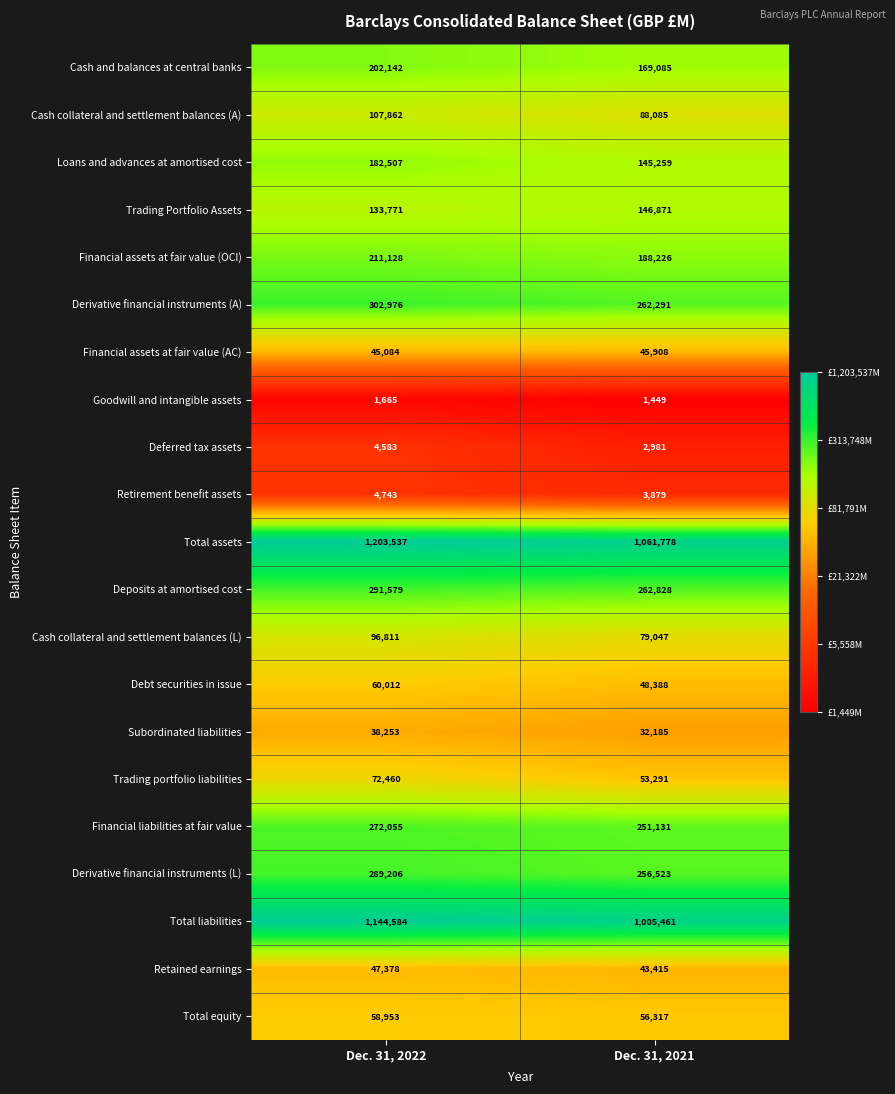

What is the difference between the highest and lowest values at Dec. 31, 2022?

1201872